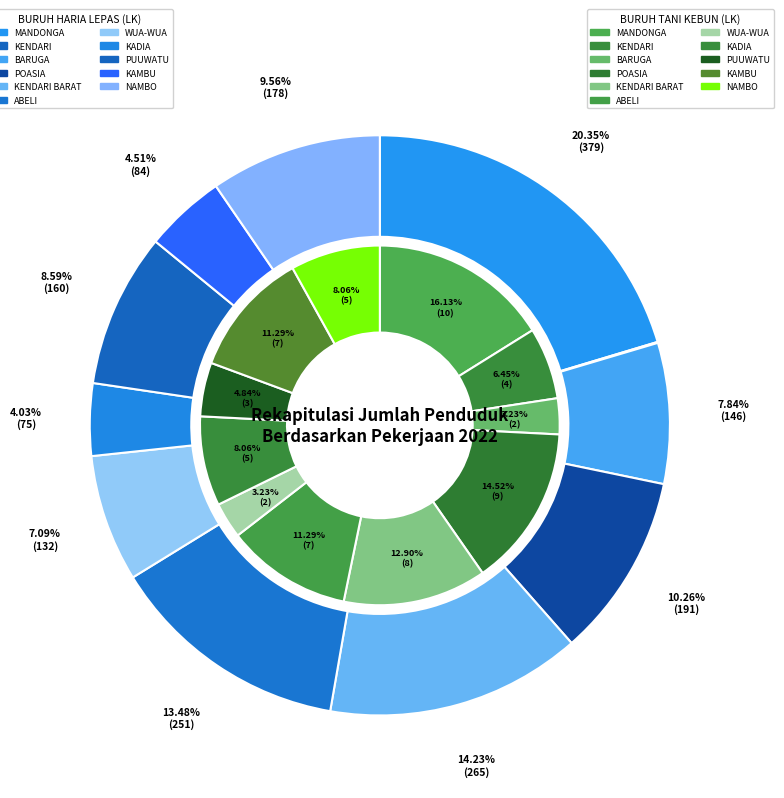

Is there any slice that represents more than half of the pie?

No